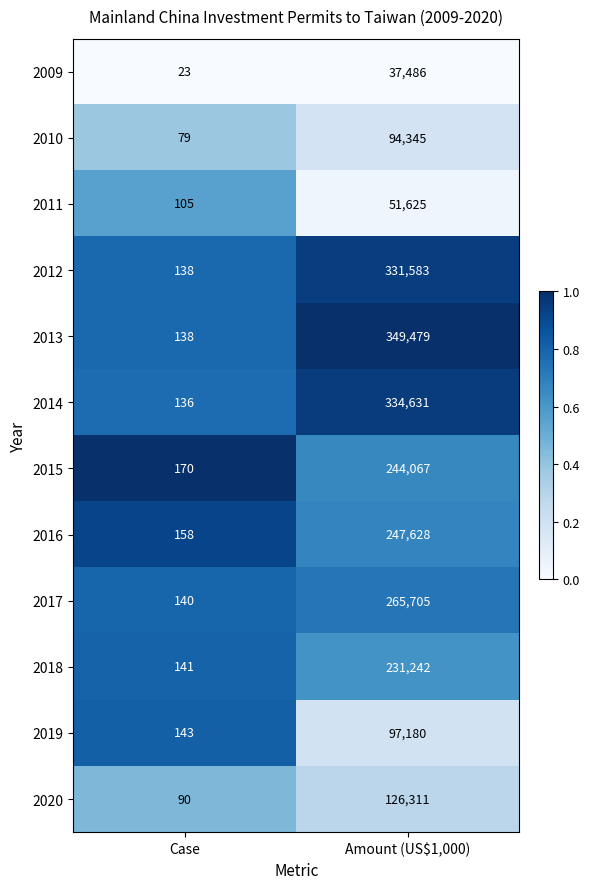

List the labels in order of 2016 value, smallest first.

Case, Amount (US$1,000)